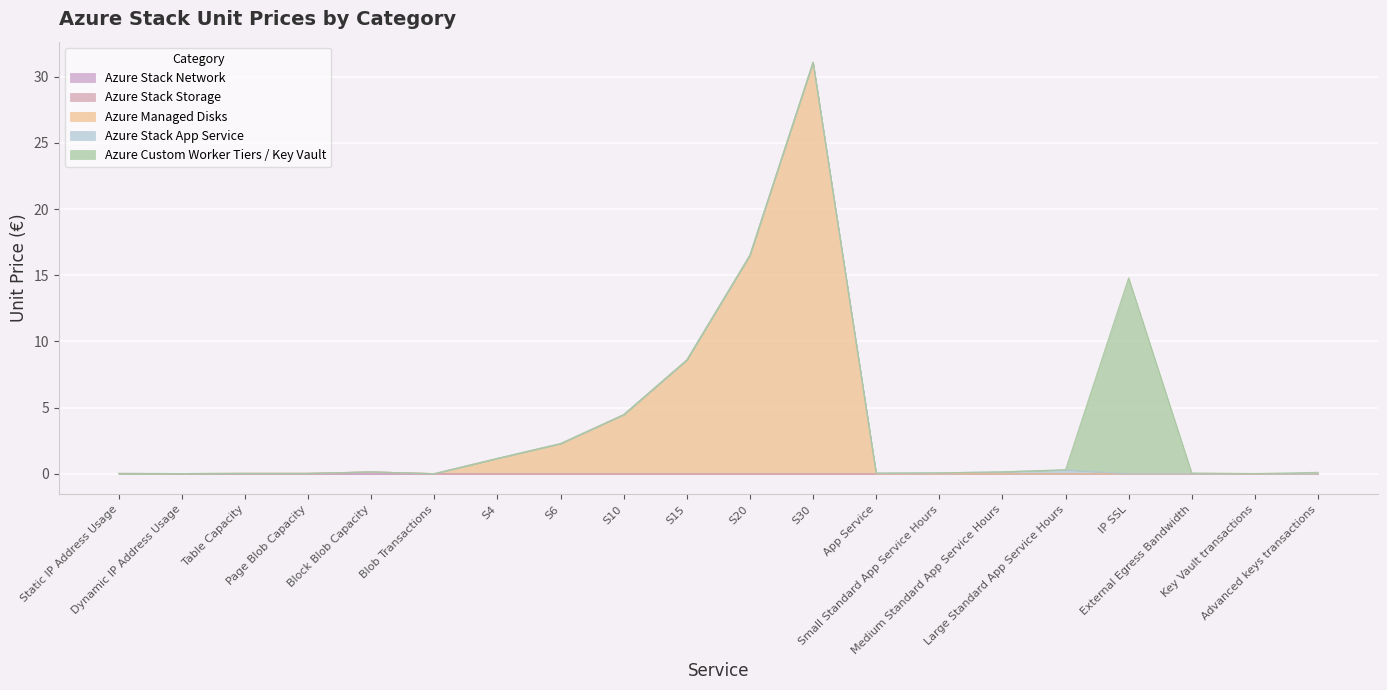

Which category has the highest value in the Azure Managed Disks series?

S30